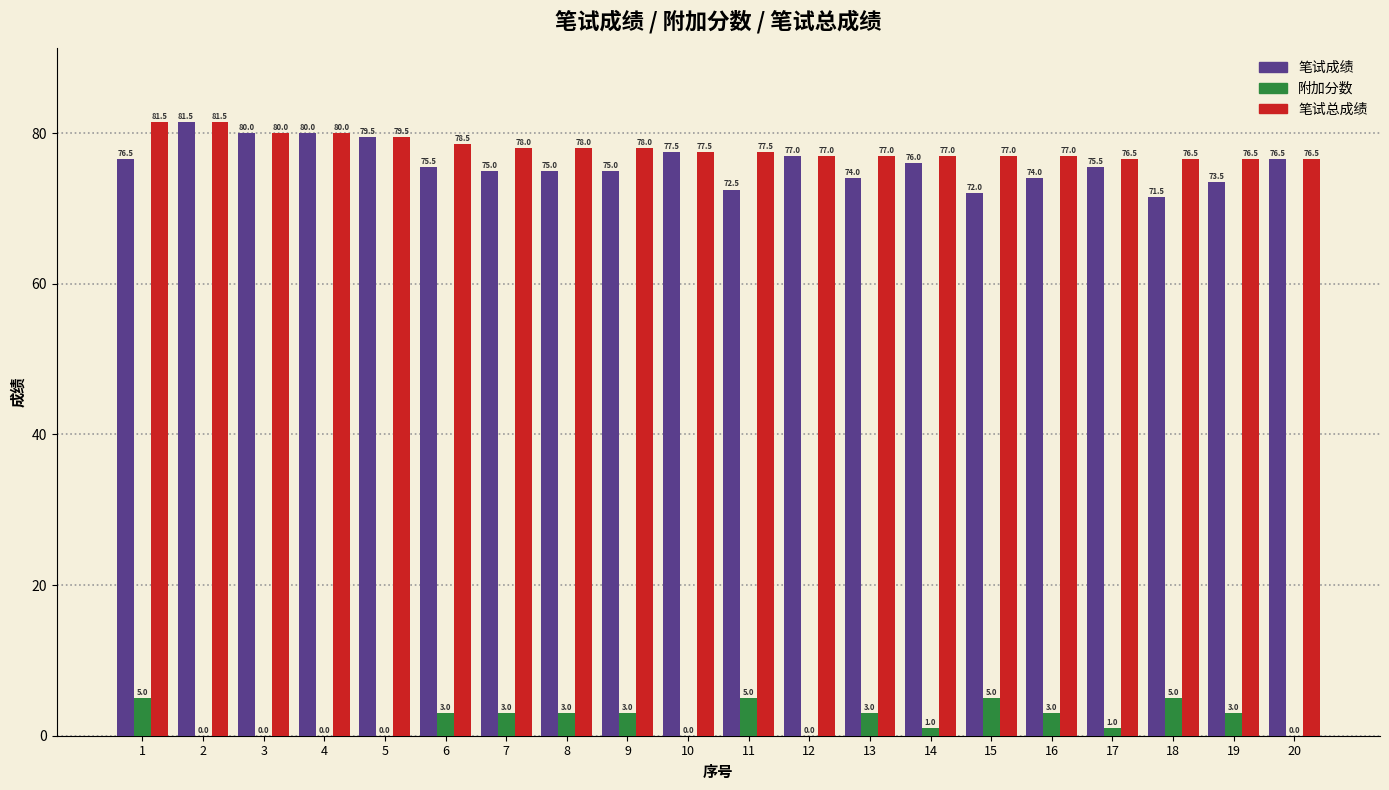

How many groups of bars are there?

20